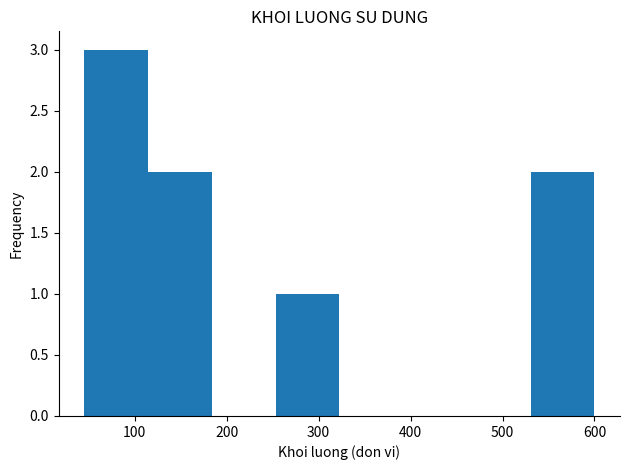

How tall is the bar that spans 530 to 600 on the x-axis? Neither the bar edges nor the heights are printed on the chart, so give them approximately, as read against the axes.

2